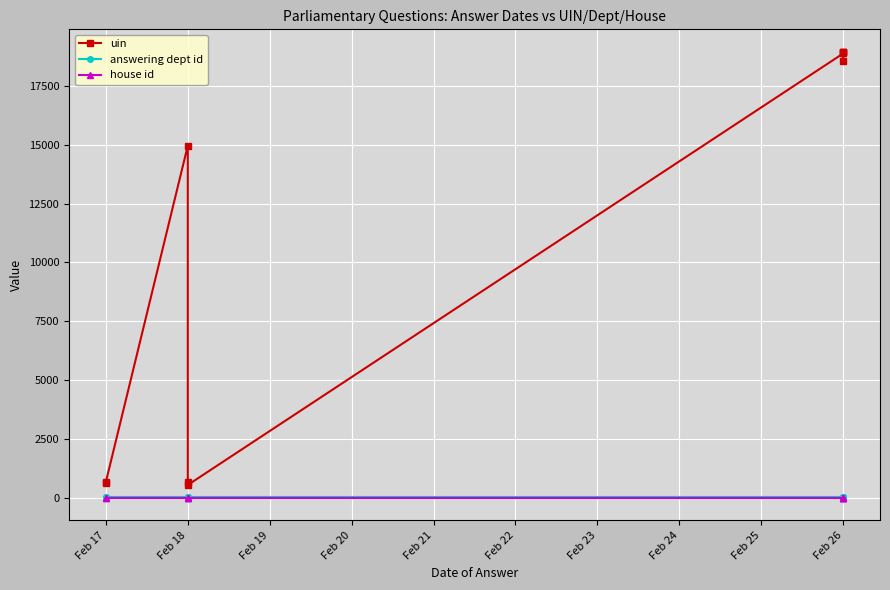

Between Feb 20 and Feb 19, which is larger?

Feb 19